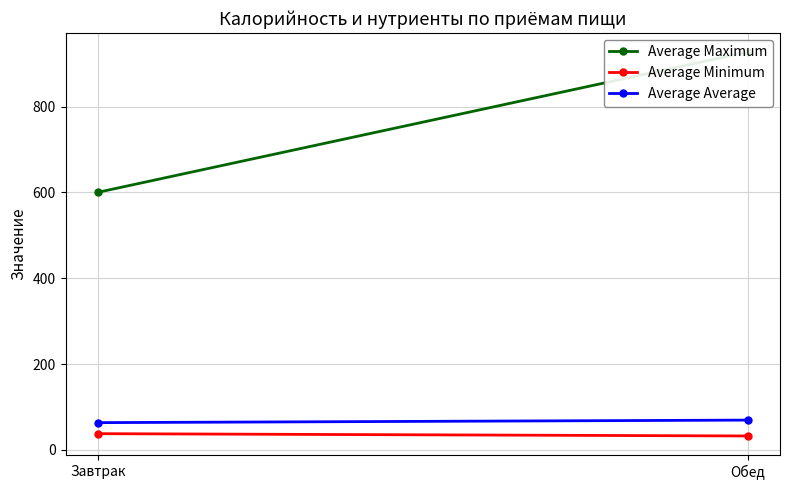

Where is Average Maximum nearest to the value 763?

Завтрак